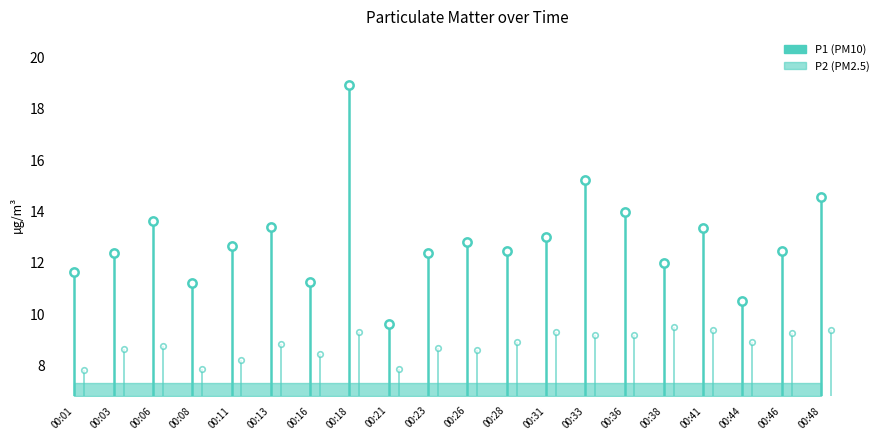

List the series in order of their overall mean, highest first.

P1, P2